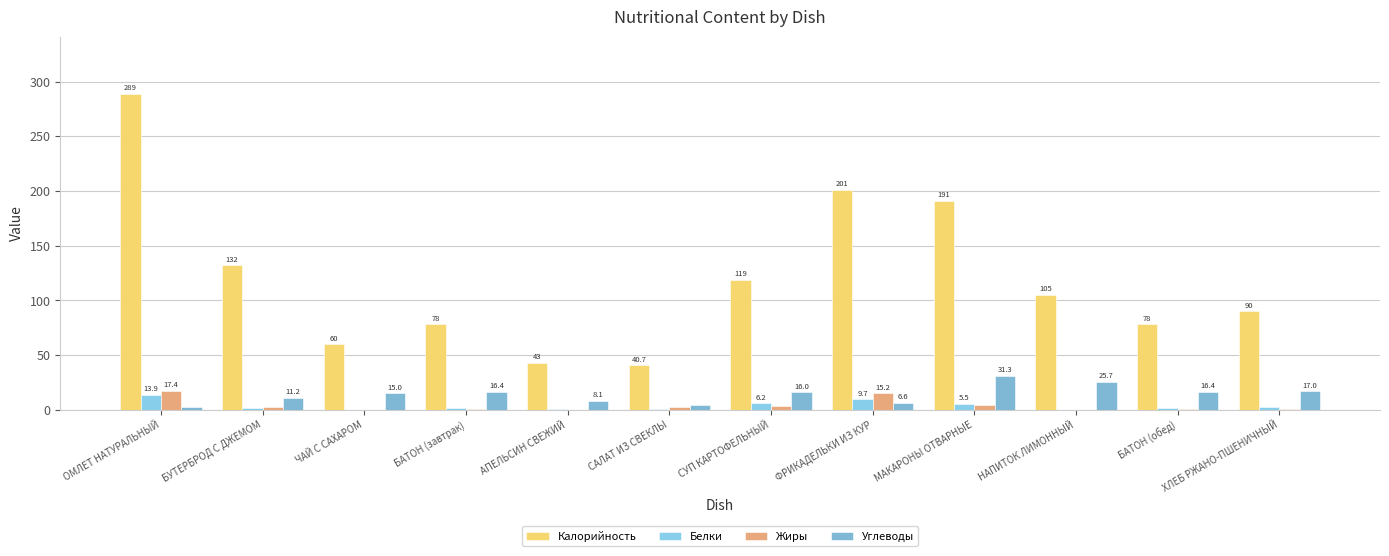

Is it true that Углеводы equals 1.1 at ОМЛЕТ НАТУРАЛЬНЫЙ?

False